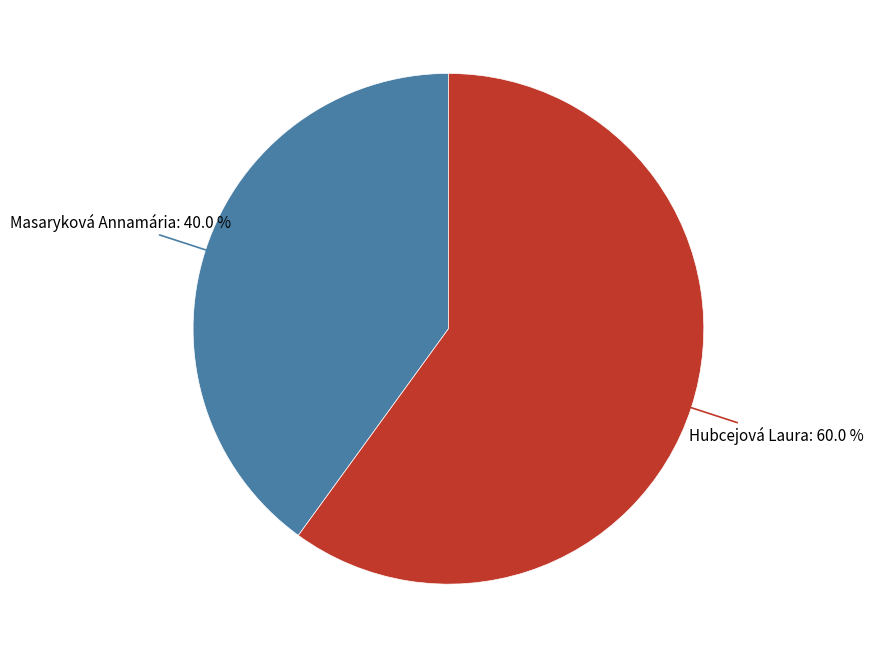

How many slices are in this pie chart?

2